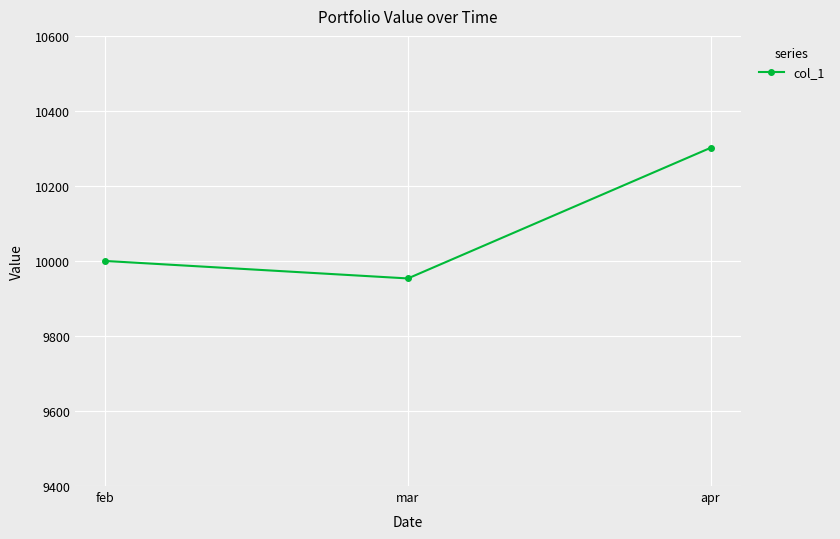

List the labels in order of value, smallest first.

mar, feb, apr